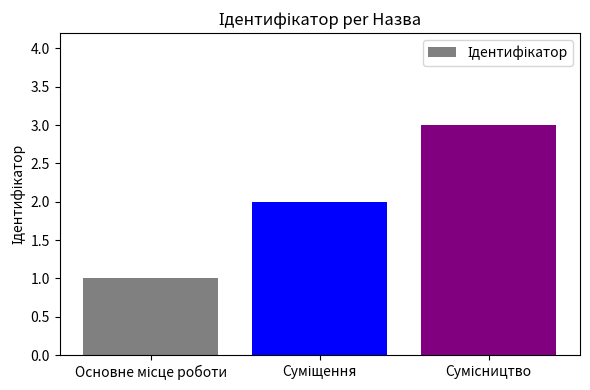

What is the maximum value shown in the chart?

3